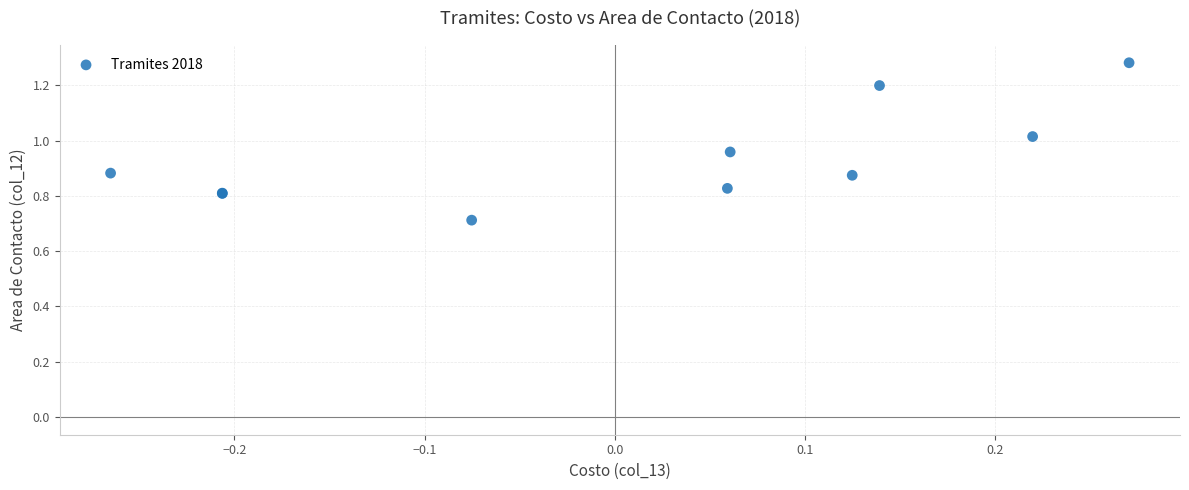

What Y value in the scatter plot is closest to 0?

0.7